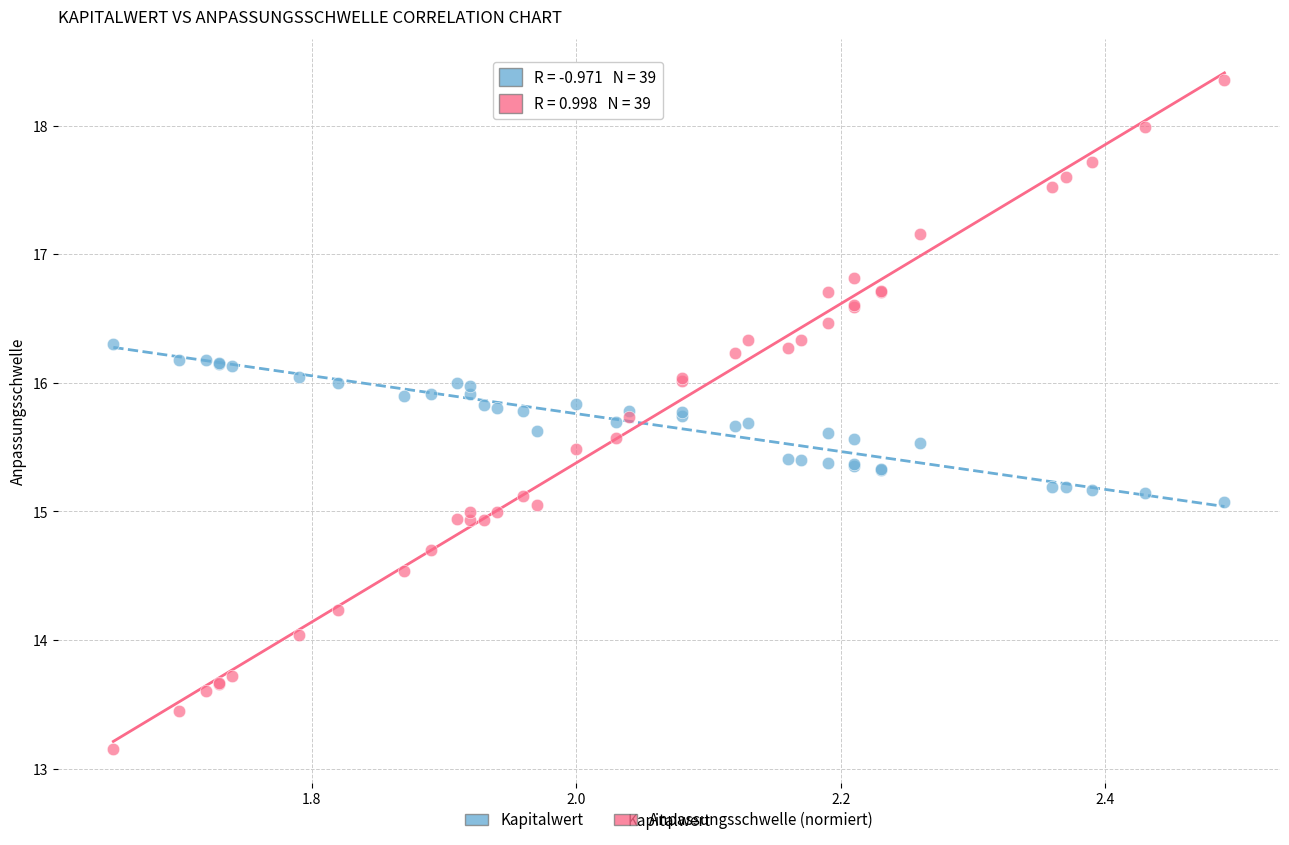

Which series has the widest spread of Y values?

Anpassungsschwelle (normiert)